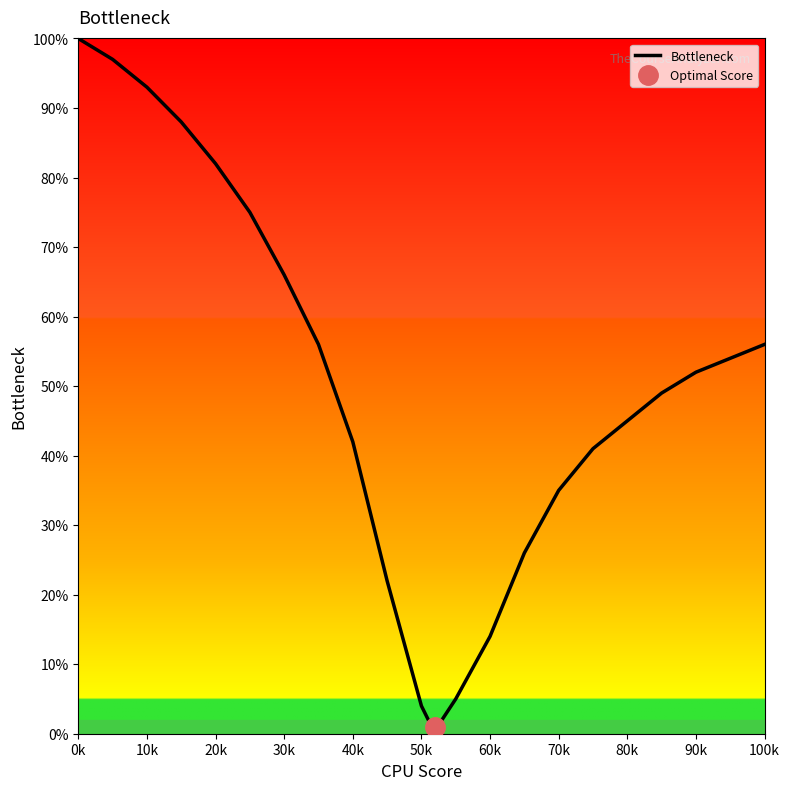

Is it true that Bottleneck equals 100 at 0k?

True